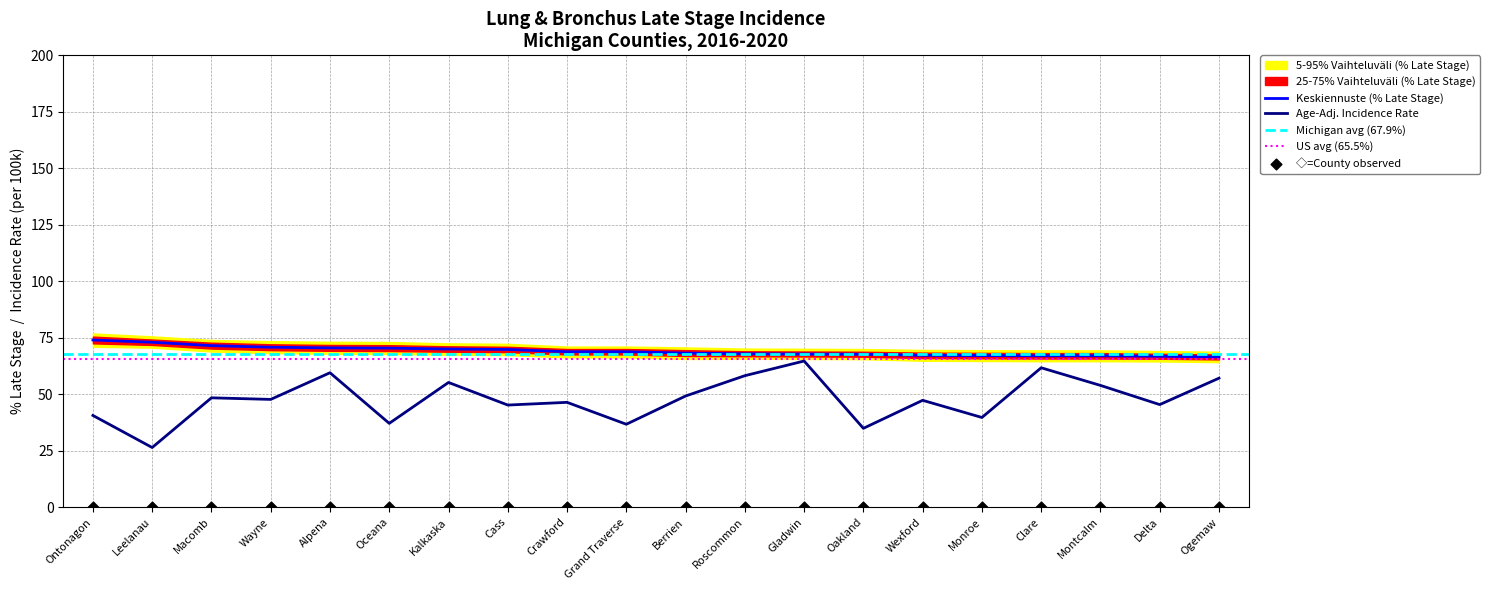

Which series has the largest total across all categories?

Percent Late Stage (5-95% band upper)